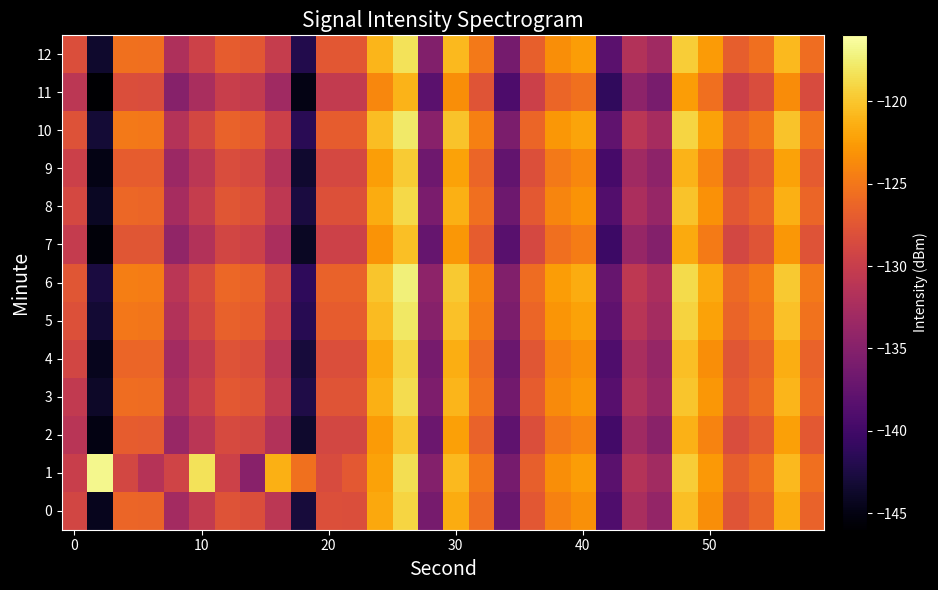

Which series has the largest total across all categories?

1